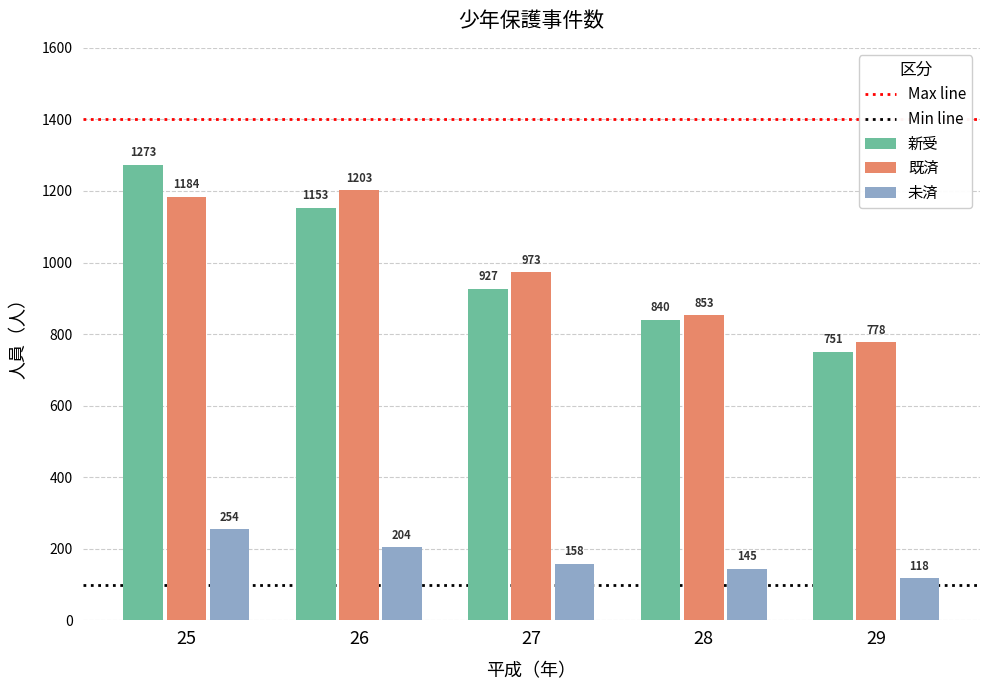

Which series has the widest spread of values?

新受